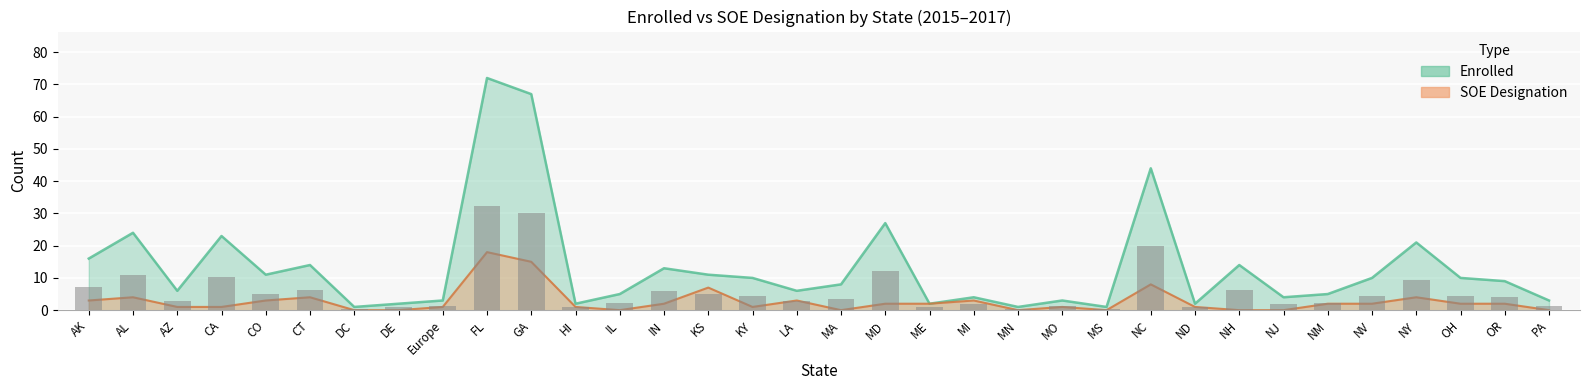

What is the total value across all series at NV?

12